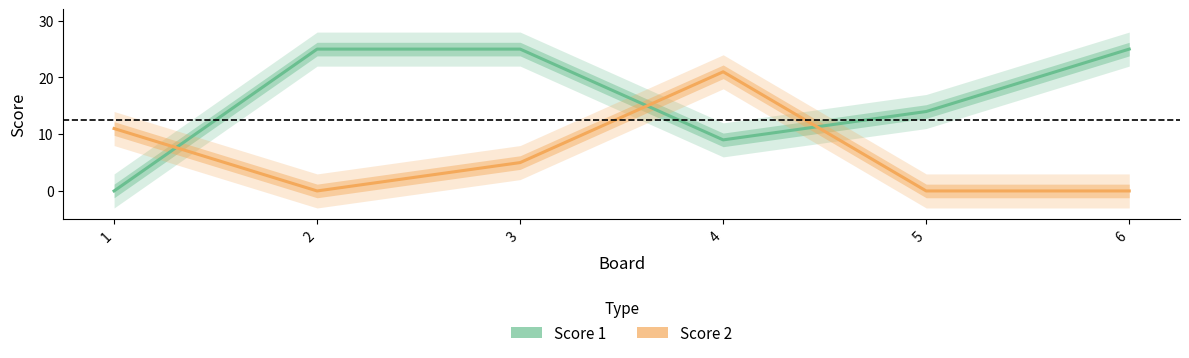

Where is the first local minimum for Score 1?

4